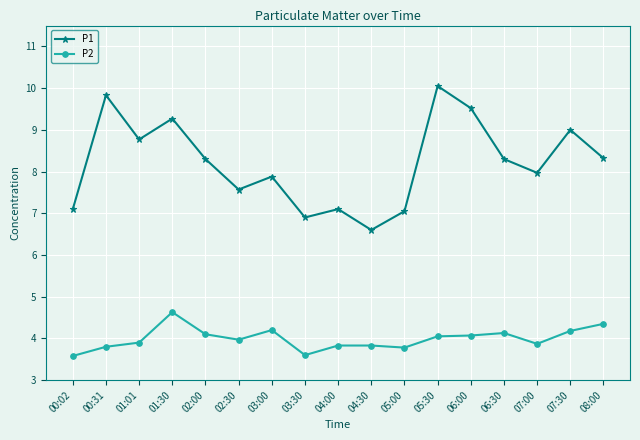

Count the number of categories in the chart.

17